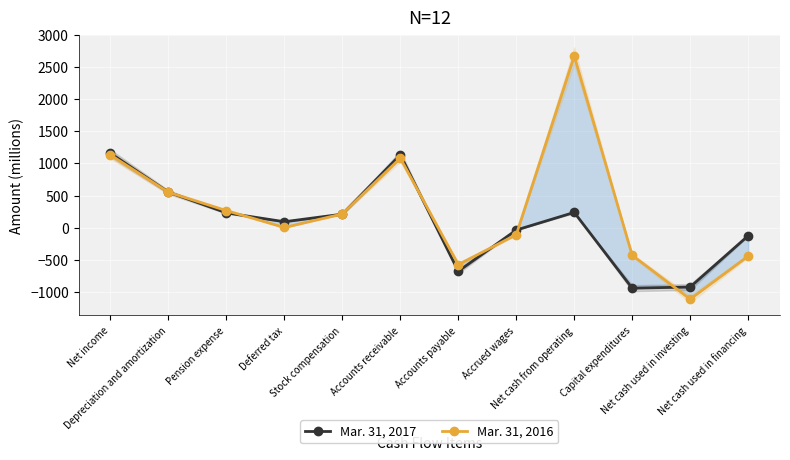

What is the sum of the Mar. 31, 2017 values at Deferred tax and Capital expenditures?

-844